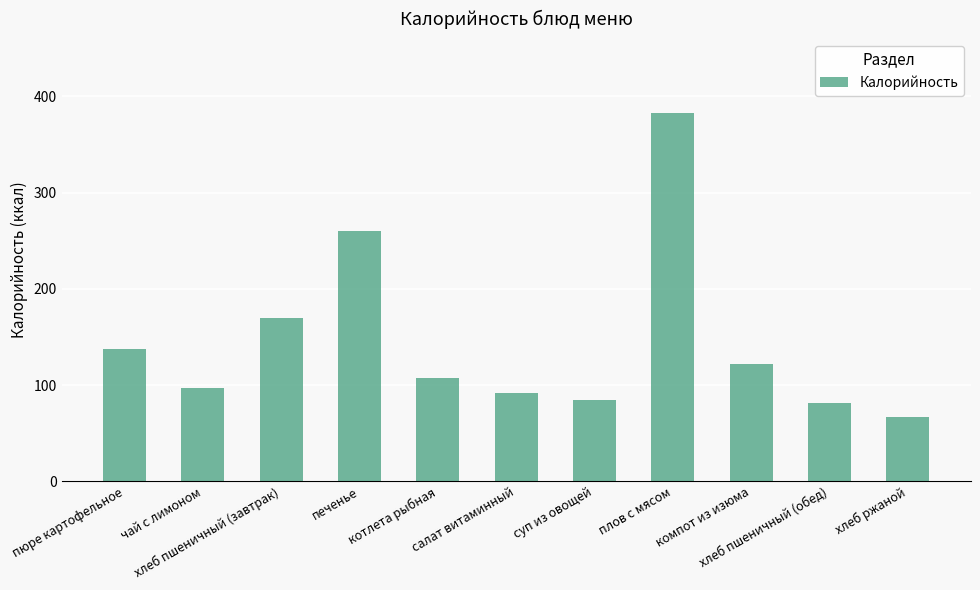

Reading left to right, transcribe all the data shown in this chart.

137	97	170	260	107	92	84	383	122	81	67